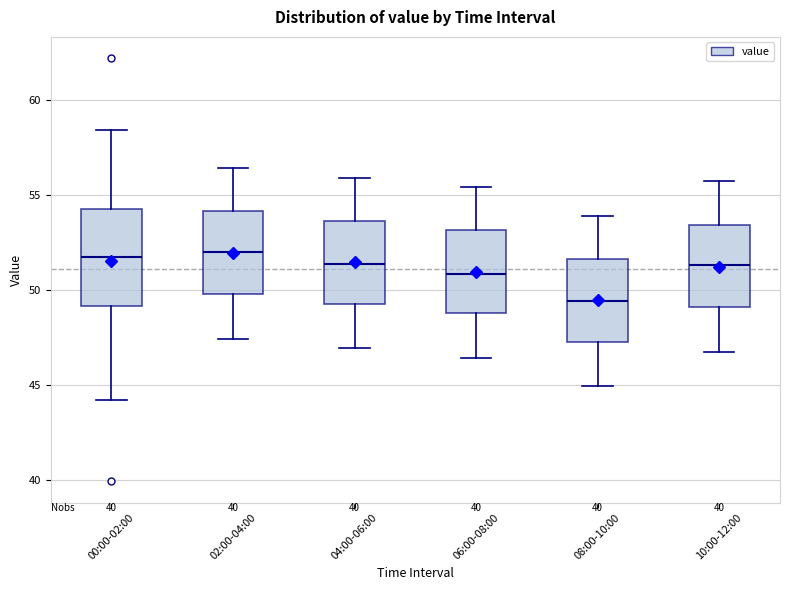

Which box is the tallest, from its lower edge to its upper edge?

00:00-02:00